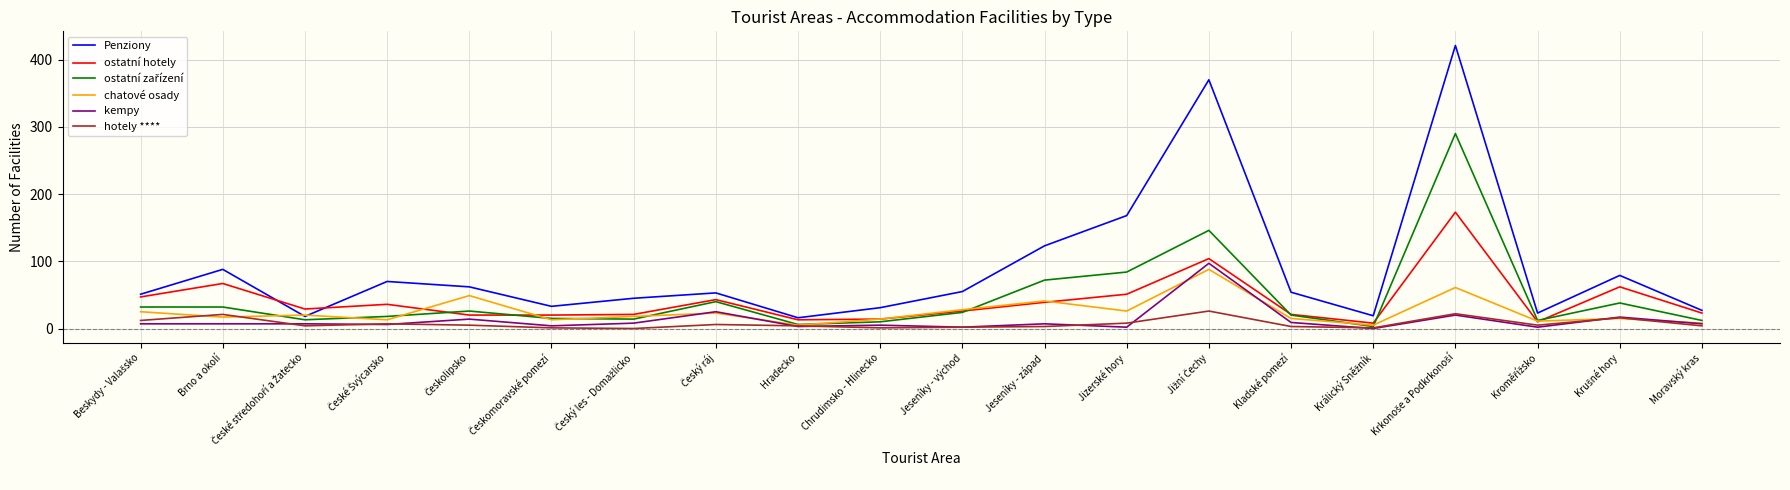

Which series has the largest total across all categories?

Penziony